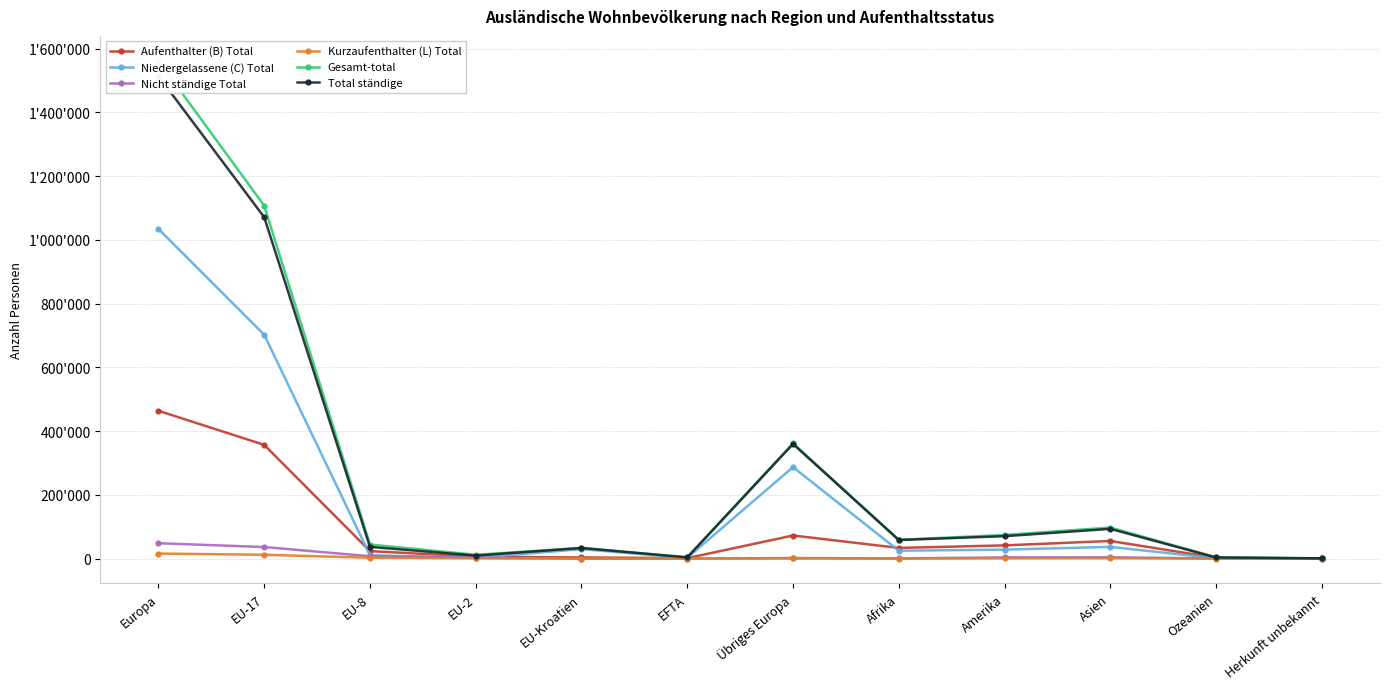

In Niedergelassene (C) Total, how many points are higher than both neighbors (excluding endpoints)?

3